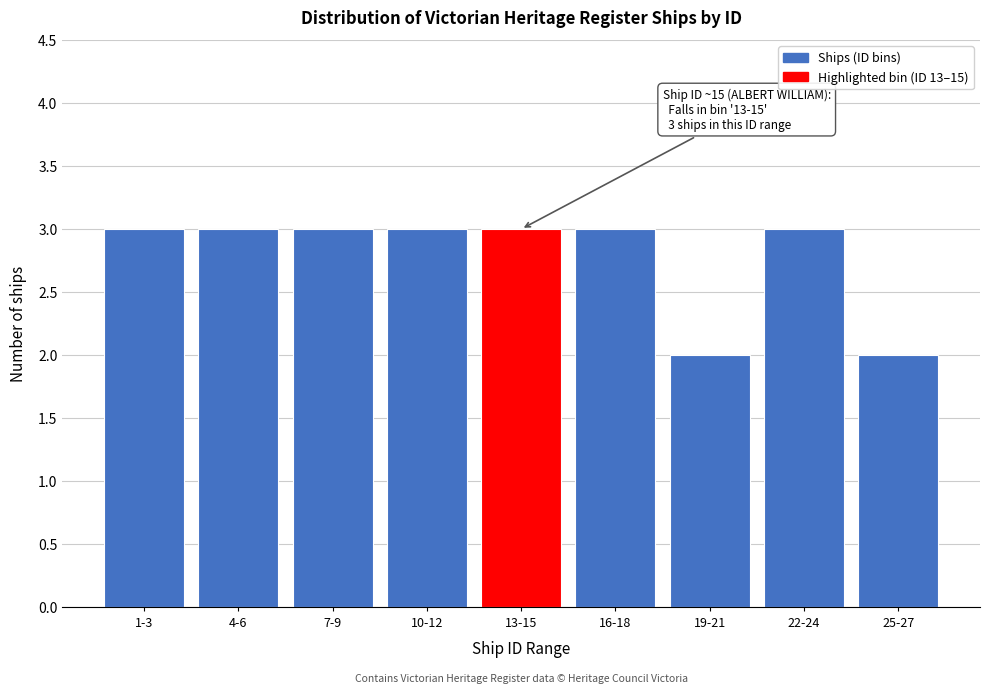

Reading left to right, extract all data points from this chart.

3	3	3	3	3	3	2	3	2